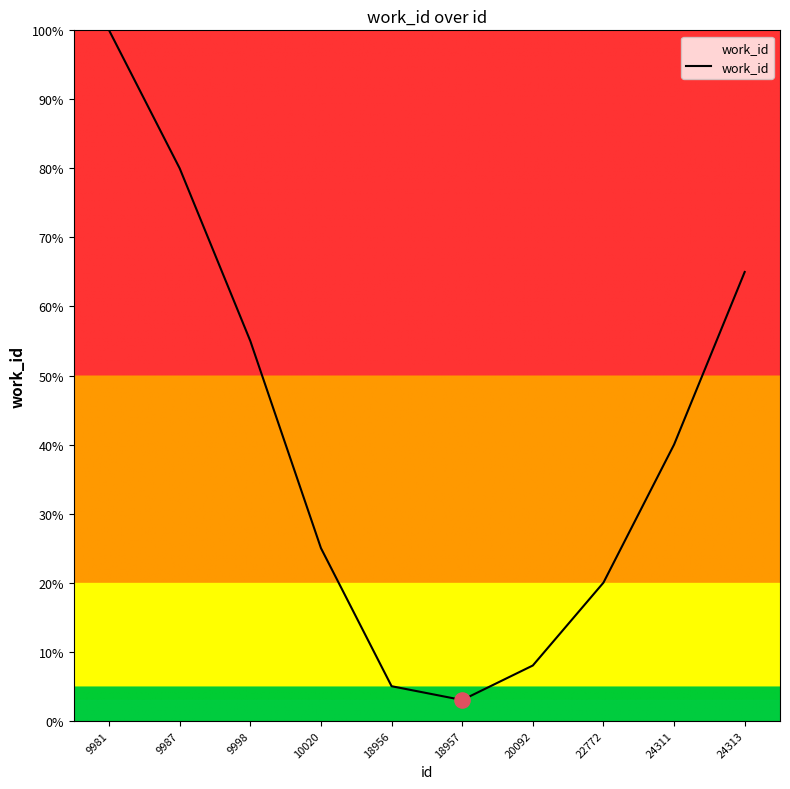

Which has a higher value, 10020 or 9987?

9987